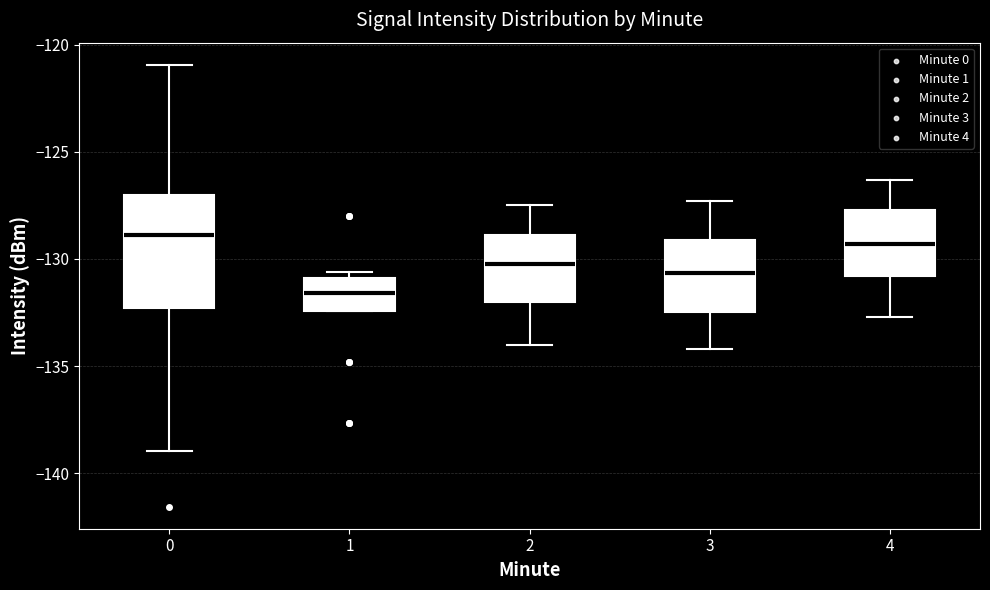

Reading left to right, read every box against the y-axis: the position of its median line, the range the box covers, and the ends of its whiskers. The values are not printed on the chart, so give them approximately, as read against the axis.

0: median -129.0, box -132.5 to -127.0, whiskers -139.0 to -121.0
1: median -131.5, box -132.5 to -131.0, whiskers -132.5 to -130.5
2: median -130.0, box -132.0 to -129.0, whiskers -134.0 to -127.5
3: median -130.5, box -132.5 to -129.0, whiskers -134.0 to -127.5
4: median -129.5, box -131.0 to -127.5, whiskers -132.5 to -126.5